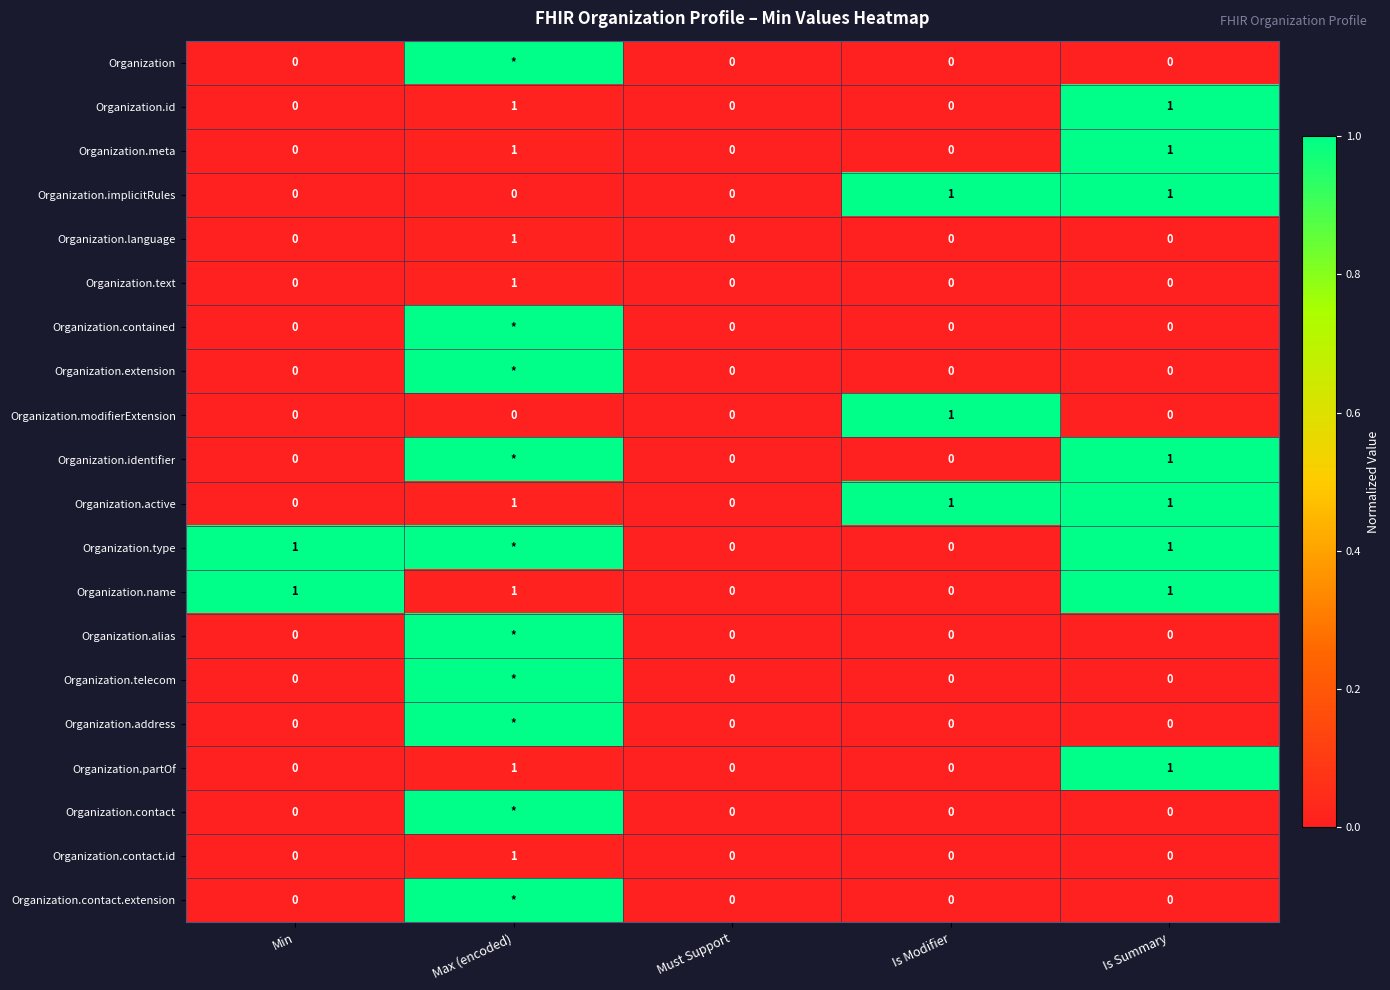

The Organization.active series shows -0.7 at Must Support. True or false?

False